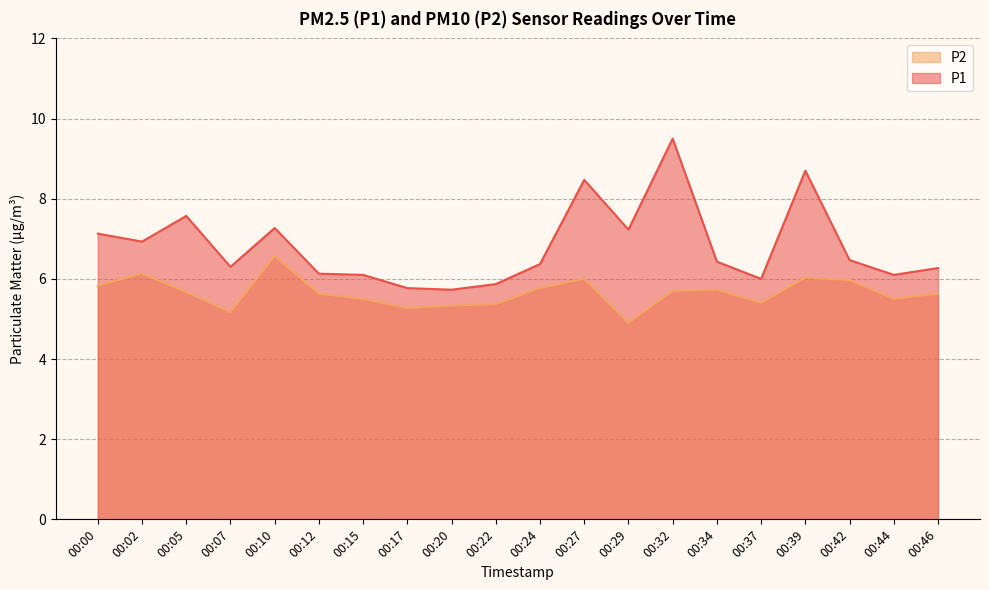

How many categories are shown in the chart?

20